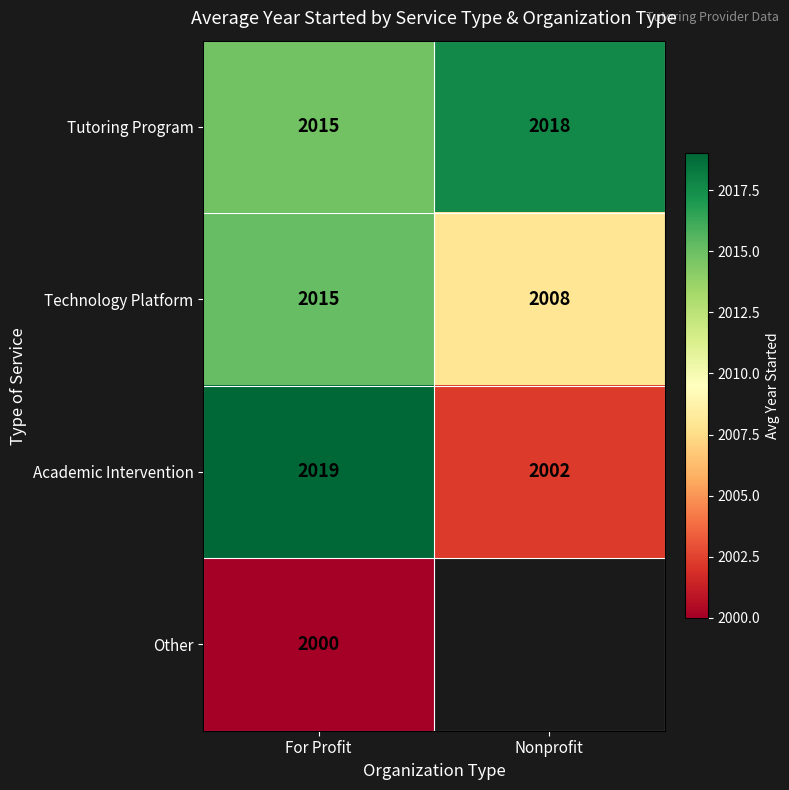

At which label does Academic Intervention reach its minimum?

Nonprofit